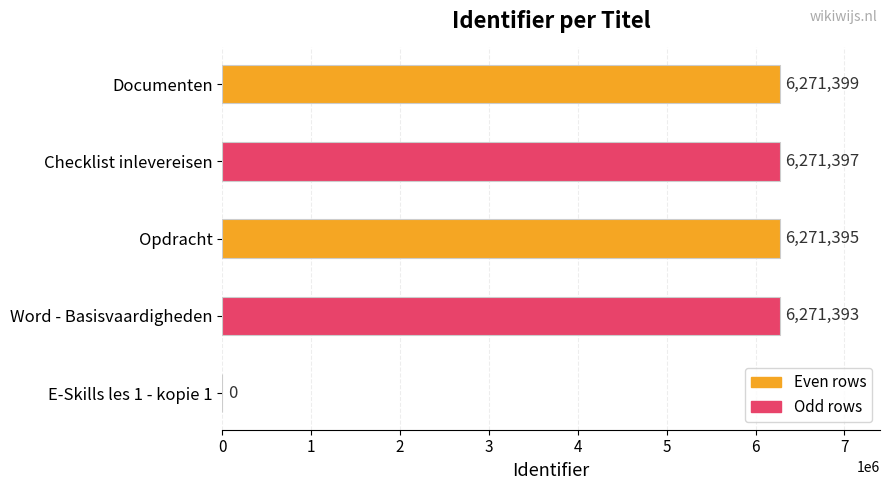

What is the average value?

5017117